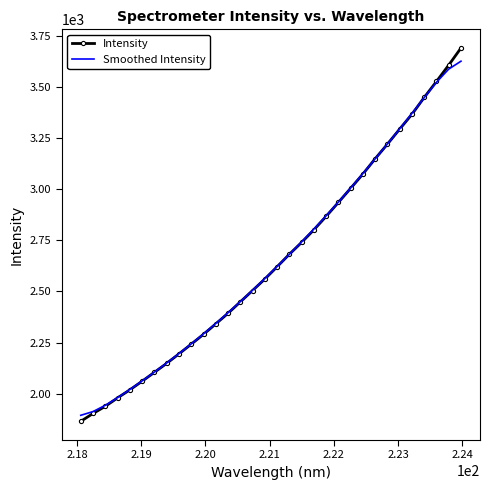

Which series has the widest spread of values?

Intensity